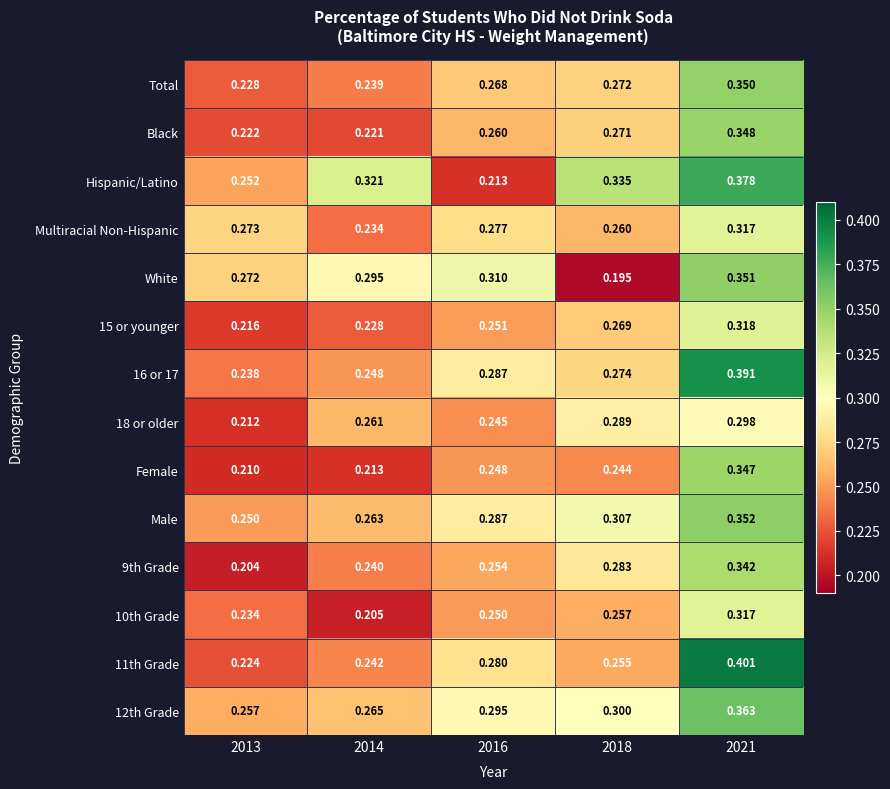

Which series changed the most between 2016 and 2018?

Hispanic/Latino